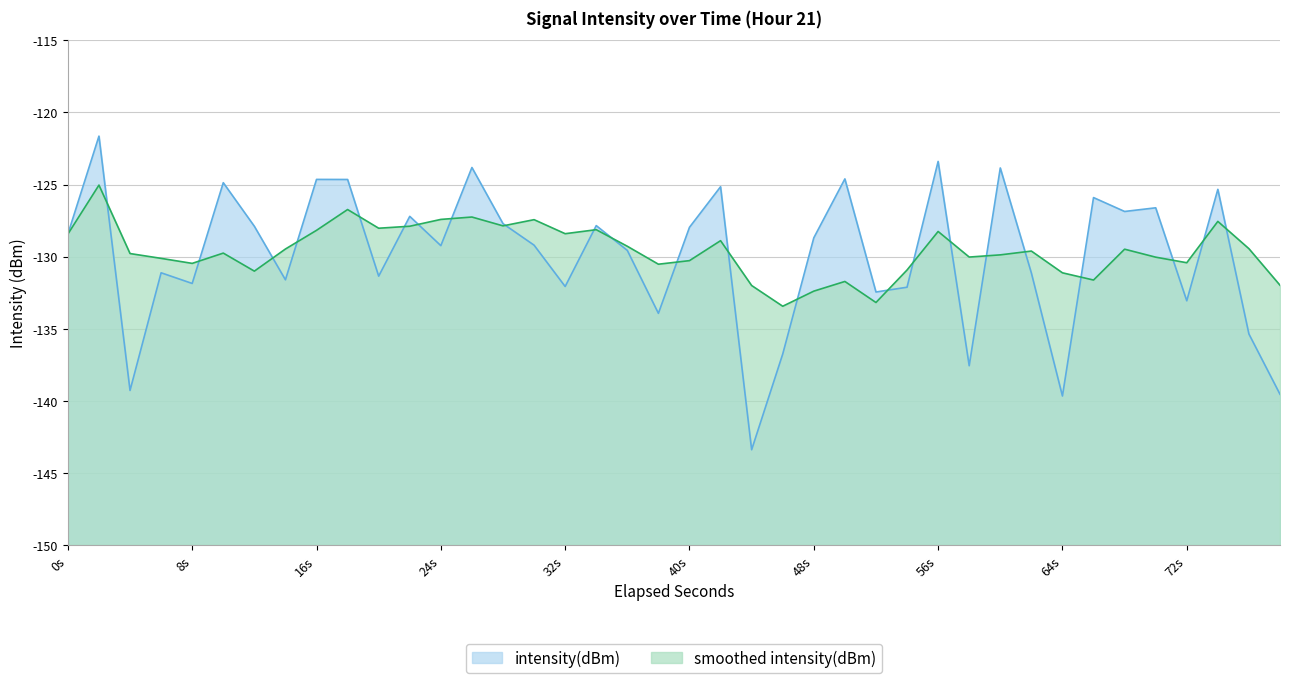

True or false: smoothed intensity(dBm) has a value of -132.4 at 48s.

True